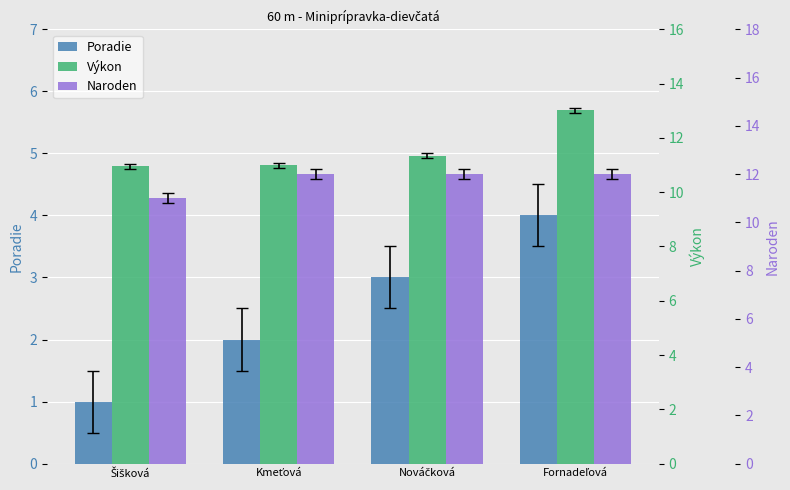

At which category is the sum across all series the highest?

Fornadeľová